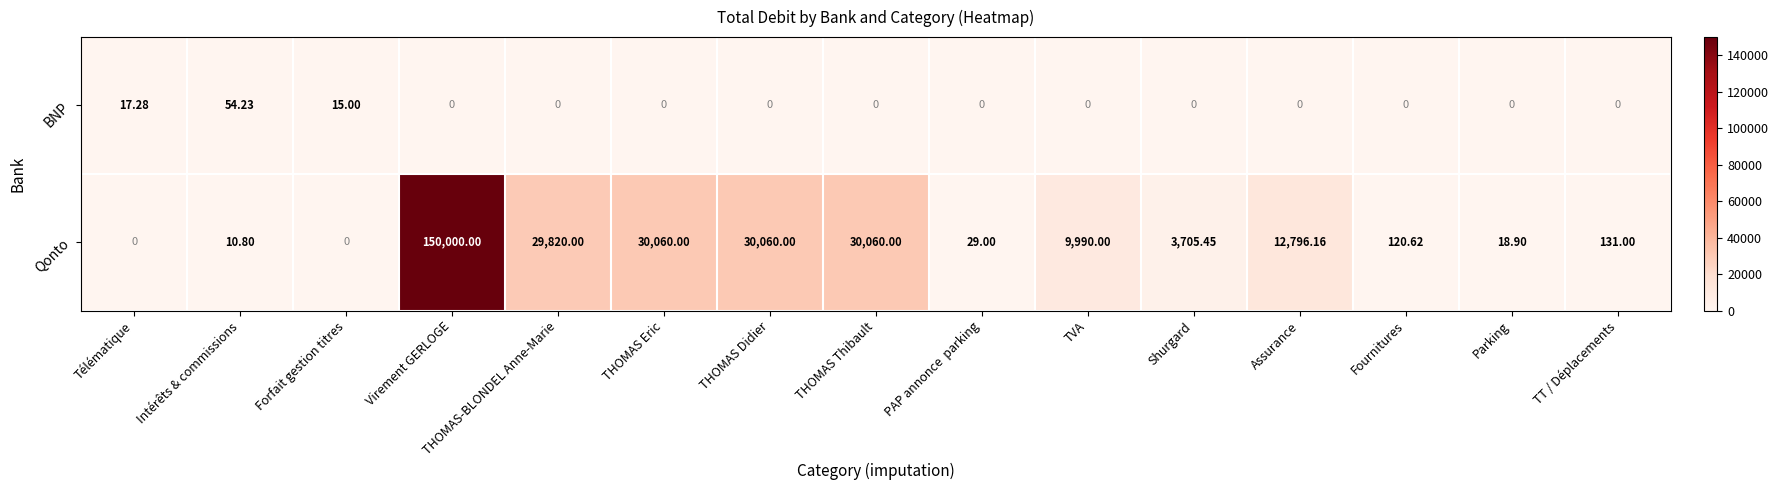

At TVA, list the series in order from largest to smallest.

Qonto, BNP